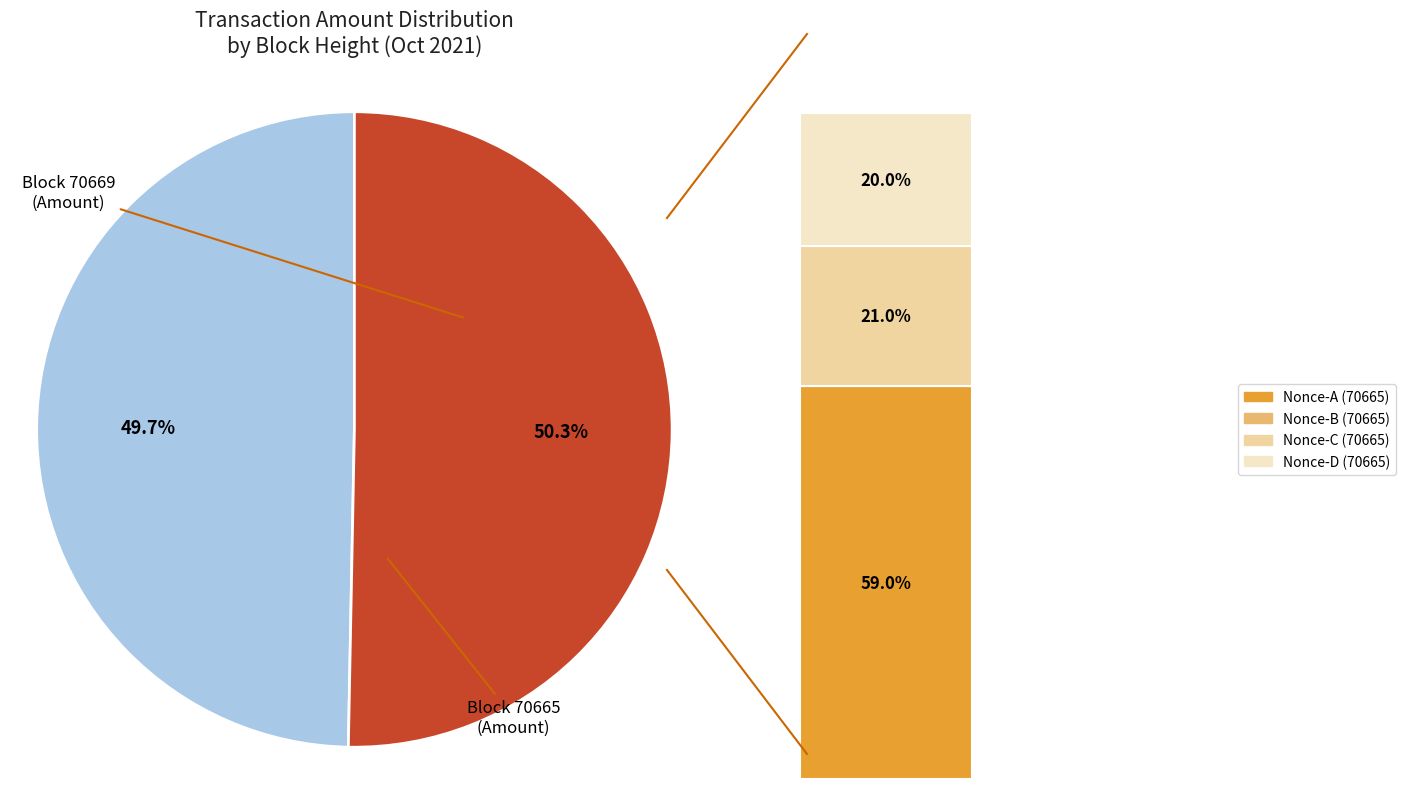

Which slice is the smallest?

70669